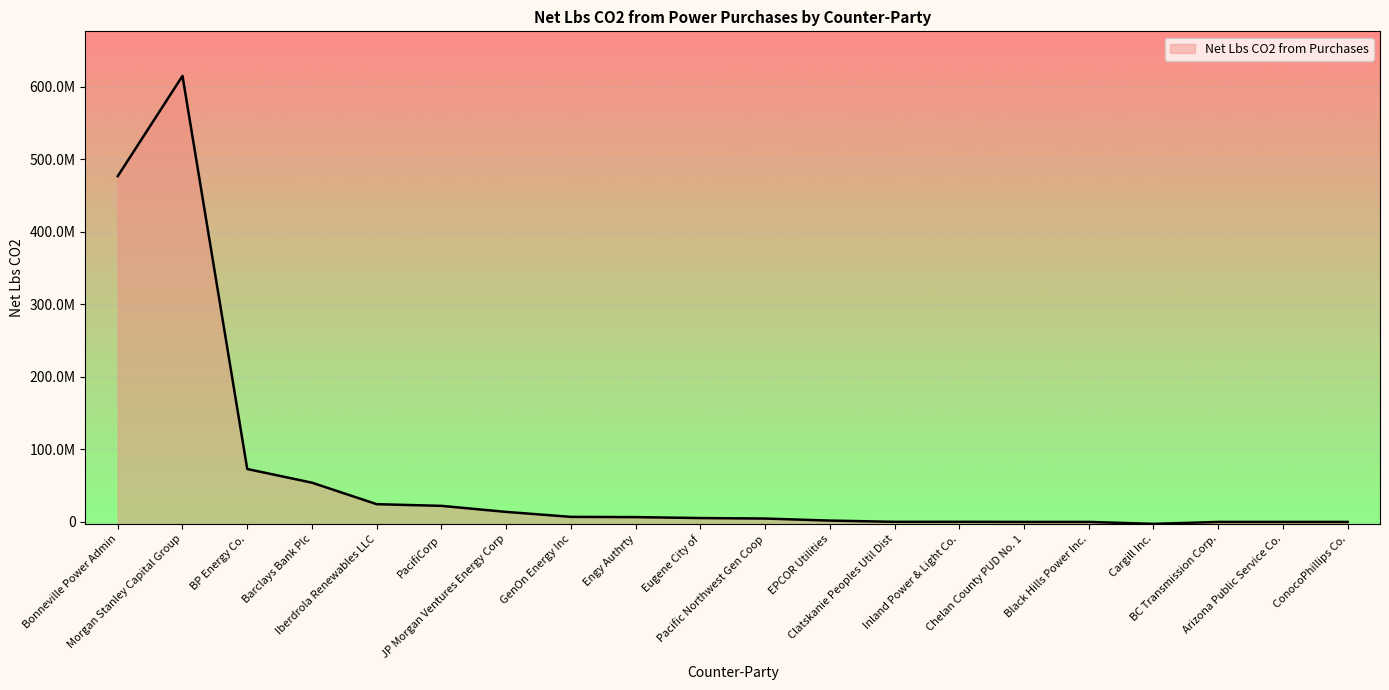

List the labels in order of value, largest first.

Morgan Stanley Capital Group, Bonneville Power Admin, BP Energy Co., Barclays Bank Plc, Iberdrola Renewables LLC, PacifiCorp, JP Morgan Ventures Energy Corp, GenOn Energy Inc, Engy Authrty, Eugene City of, Pacific Northwest Gen Coop, EPCOR Utilities, Inland Power & Light Co., Clatskanie Peoples Util Dist, Chelan County PUD No. 1, Black Hills Power Inc., Arizona Public Service Co., BC Transmission Corp., ConocoPhillips Co., Cargill Inc.